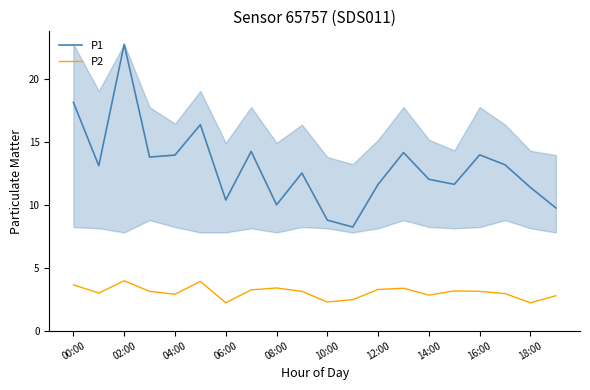

True or false: P2 and P1 intersect in this chart.

False